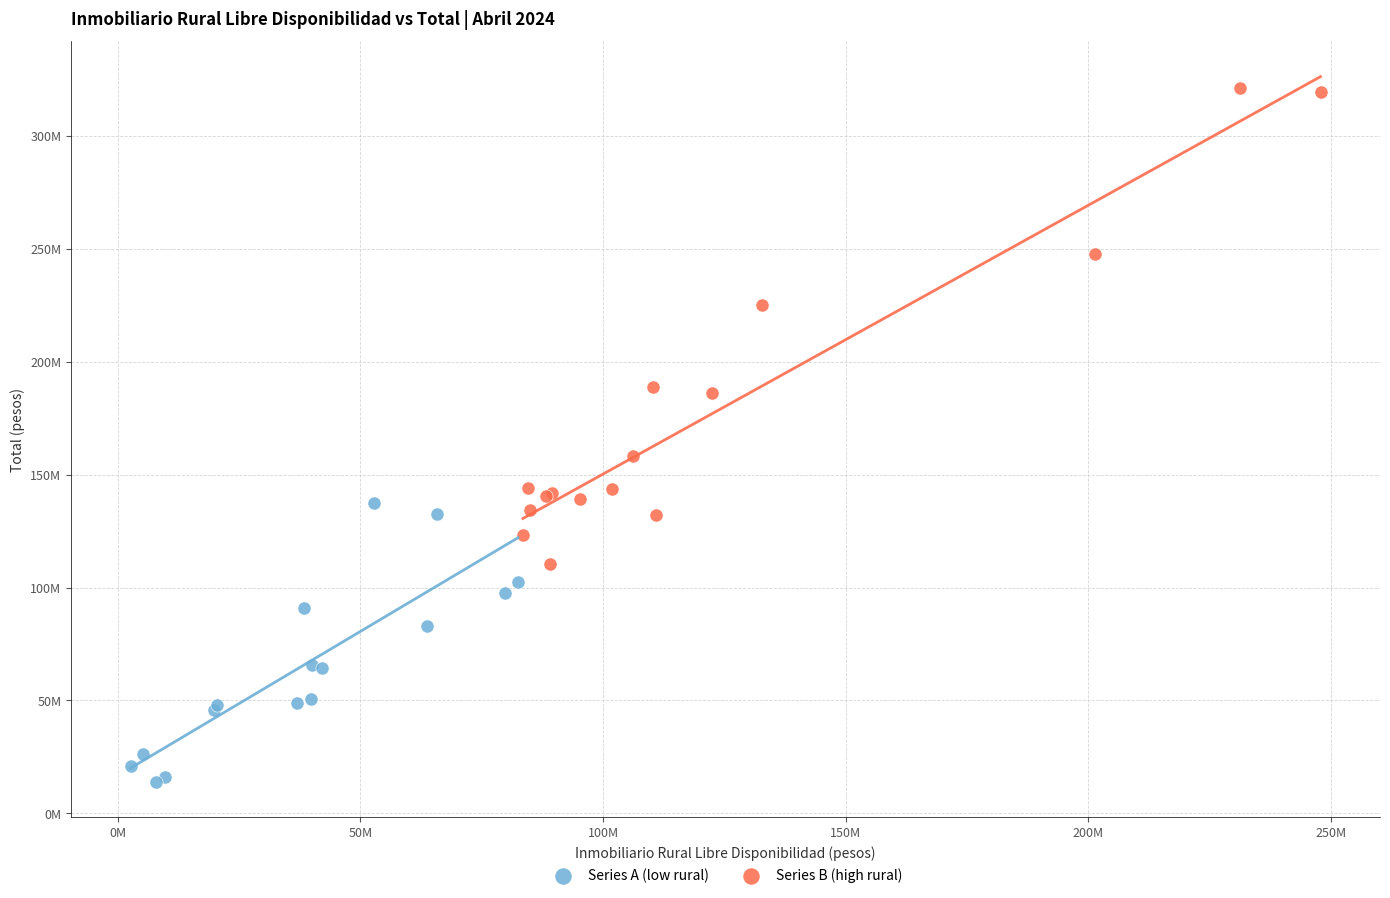

Which series reaches the minimum Y coordinate?

Series A (low rural)